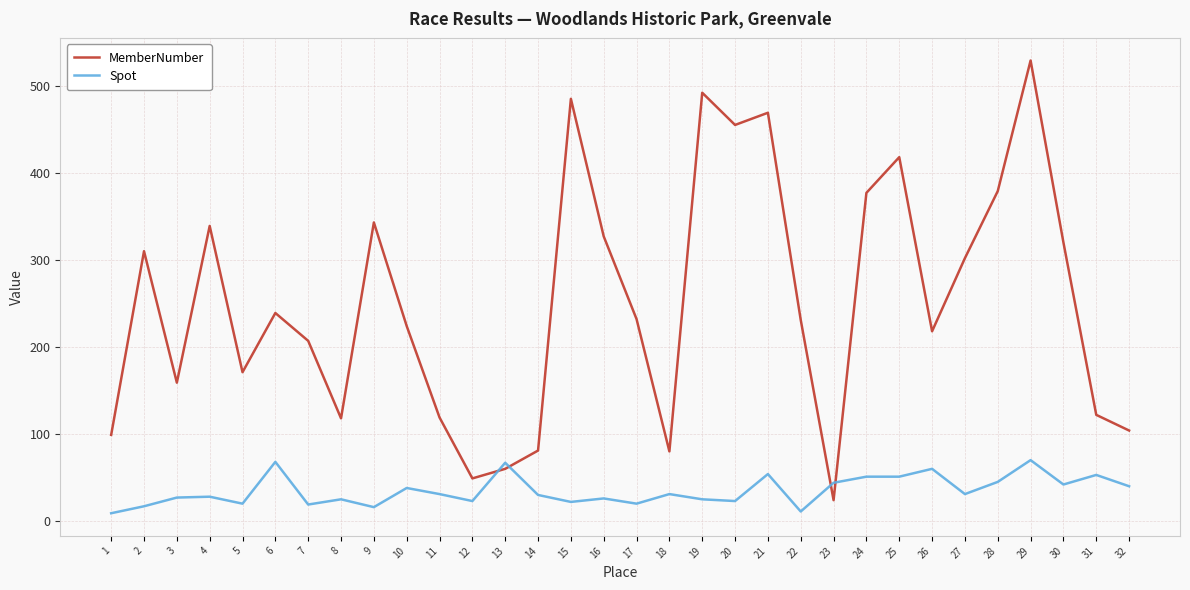

Which series has the largest range (max minus min)?

MemberNumber